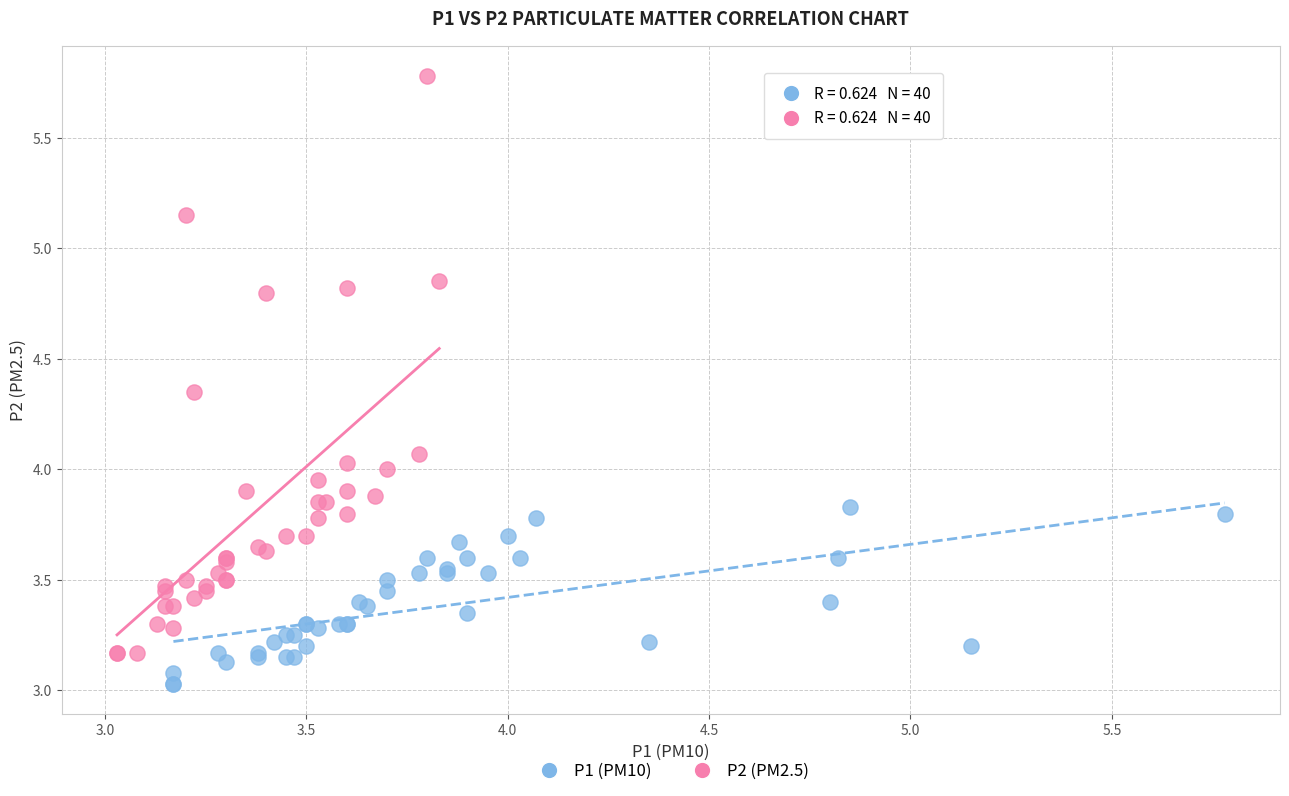

Which series contains the highest Y value?

P2 (PM2.5)